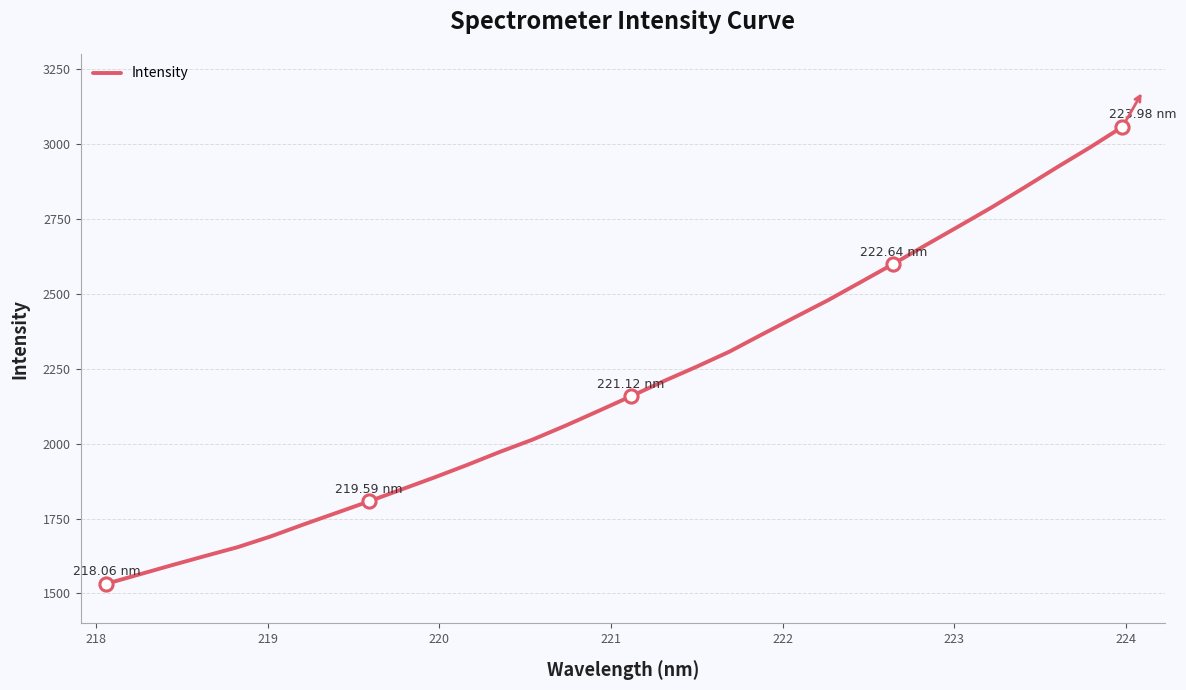

What is the difference between the maximum and minimum values?

1524.7